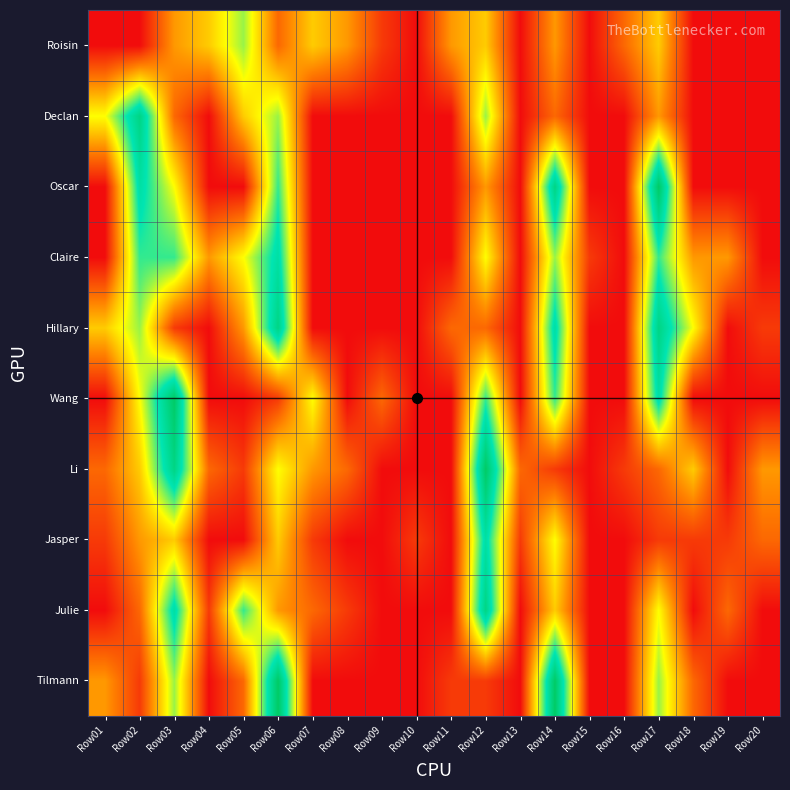

What is the difference between the highest and lowest values at Row14?

9